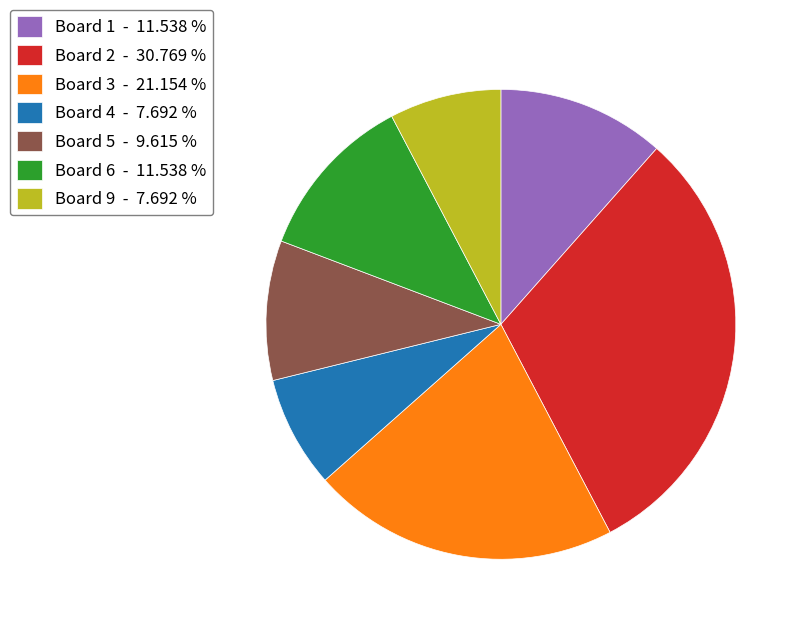

Is there a majority slice in this chart?

No